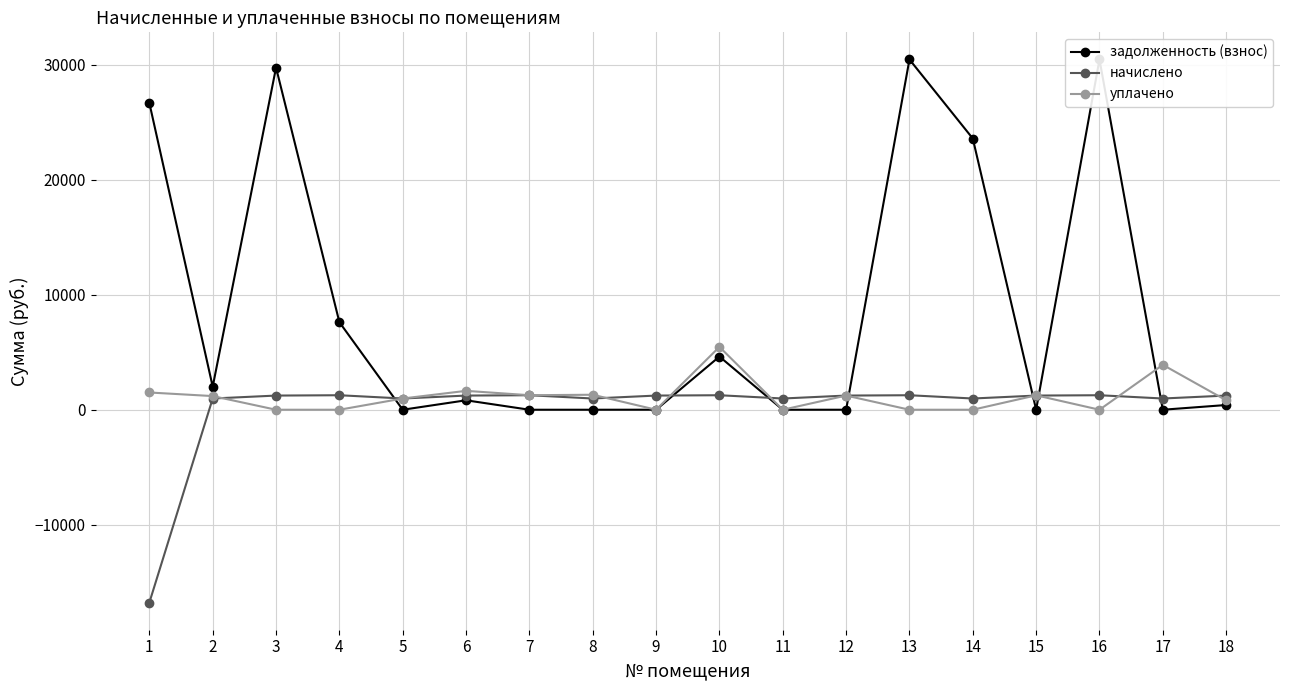

Which has a higher value, 12 or 4?

4